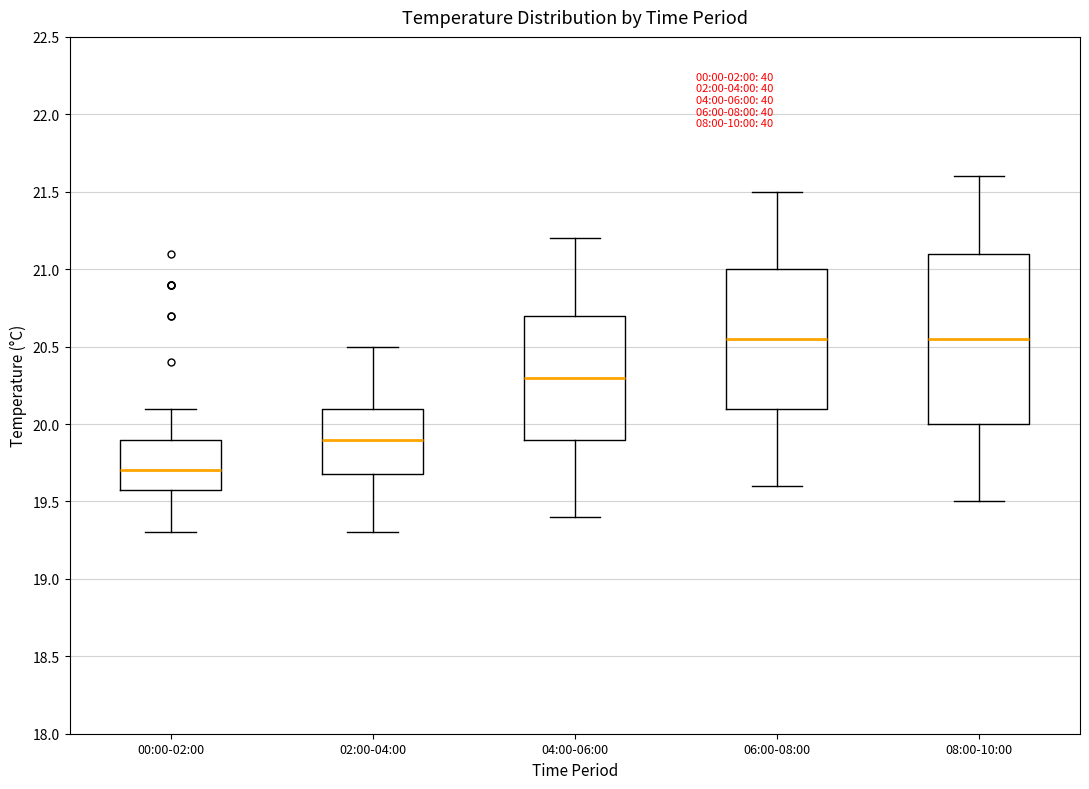

Reading left to right, read every box against the y-axis: the position of its median line, the range the box covers, and the ends of its whiskers. The values are not printed on the chart, so give them approximately, as read against the axis.

00:00-02:00: median 19.70, box 19.60 to 19.90, whiskers 19.30 to 20.10
02:00-04:00: median 19.90, box 19.70 to 20.10, whiskers 19.30 to 20.50
04:00-06:00: median 20.30, box 19.90 to 20.70, whiskers 19.40 to 21.20
06:00-08:00: median 20.55, box 20.10 to 21.00, whiskers 19.60 to 21.50
08:00-10:00: median 20.55, box 20.00 to 21.10, whiskers 19.50 to 21.60